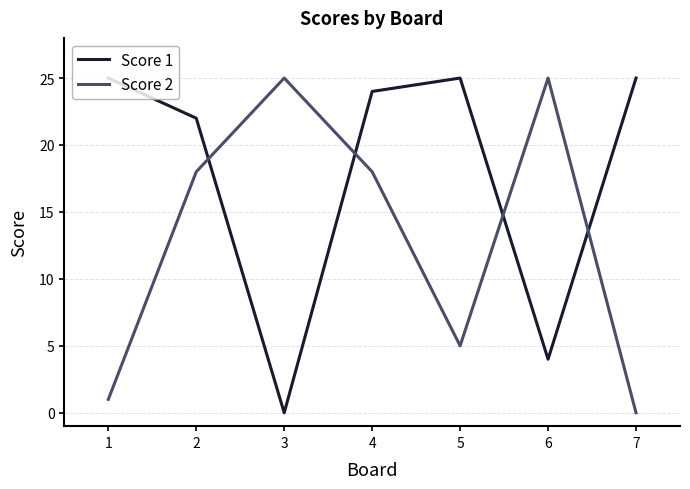

Is this an area chart (filled region under the line)?

No